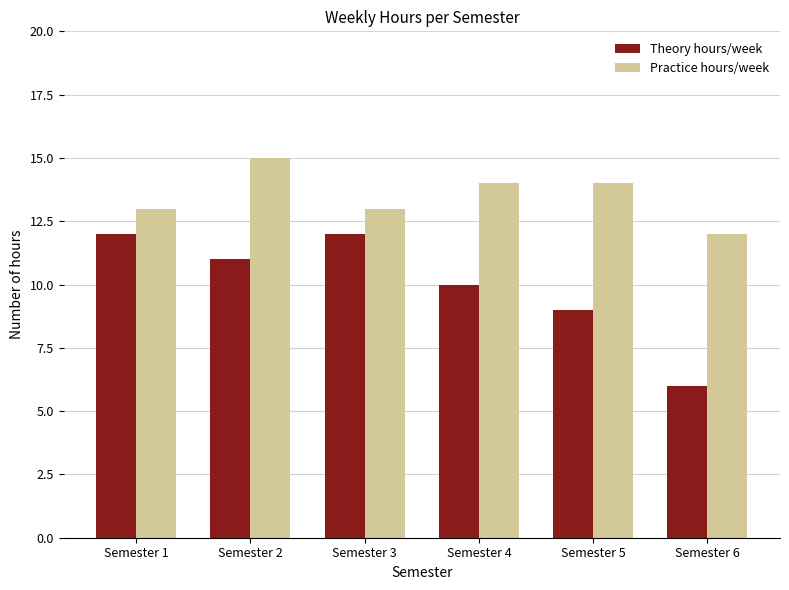

What is the value of the Practice hours/week bar at the 5th from the left?

14